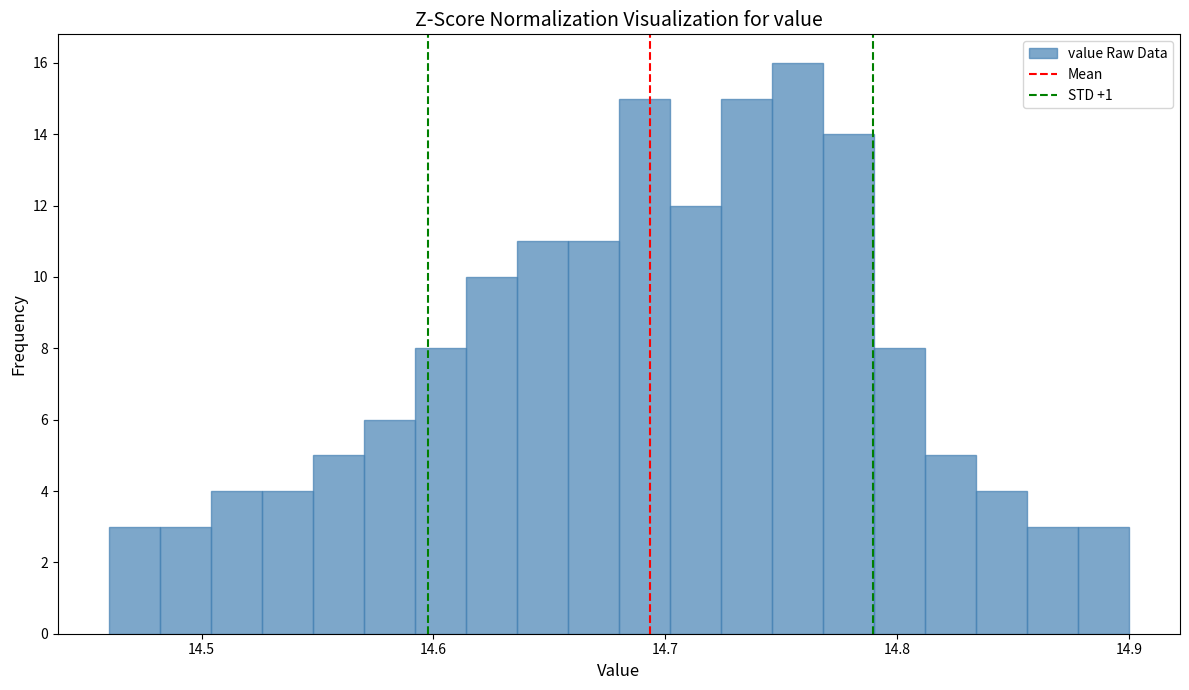

Read against the x-axis, roughly where is the centre of the tallest bar?

14.76